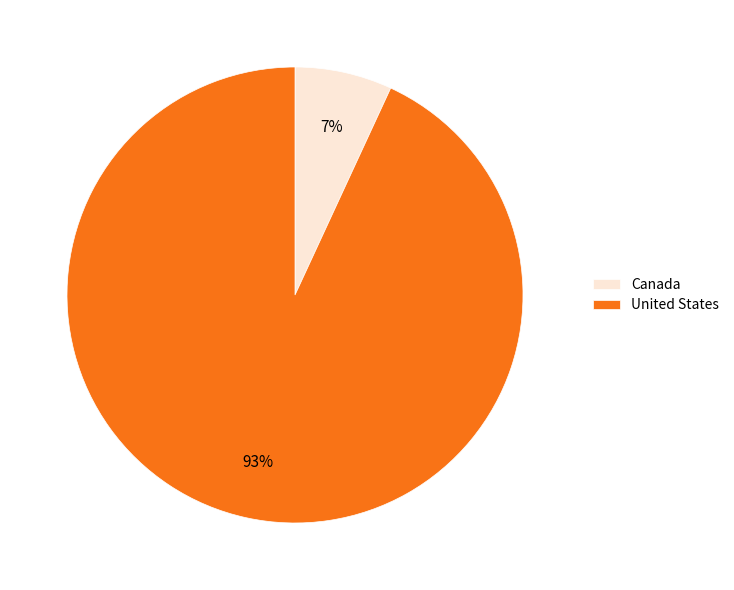

Is it true that Canada is 1% of the pie?

False